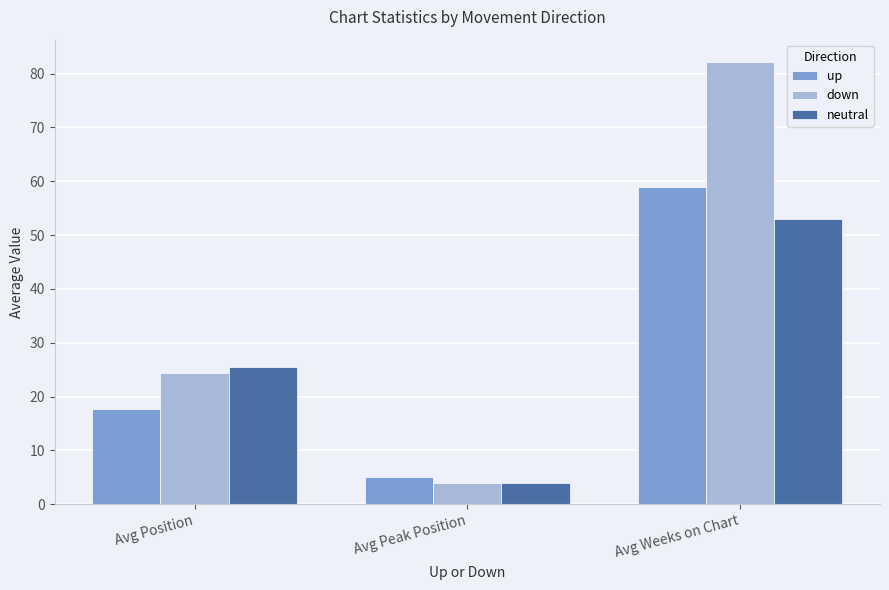

True or false: down has a value of 8.8 at Avg Position.

False